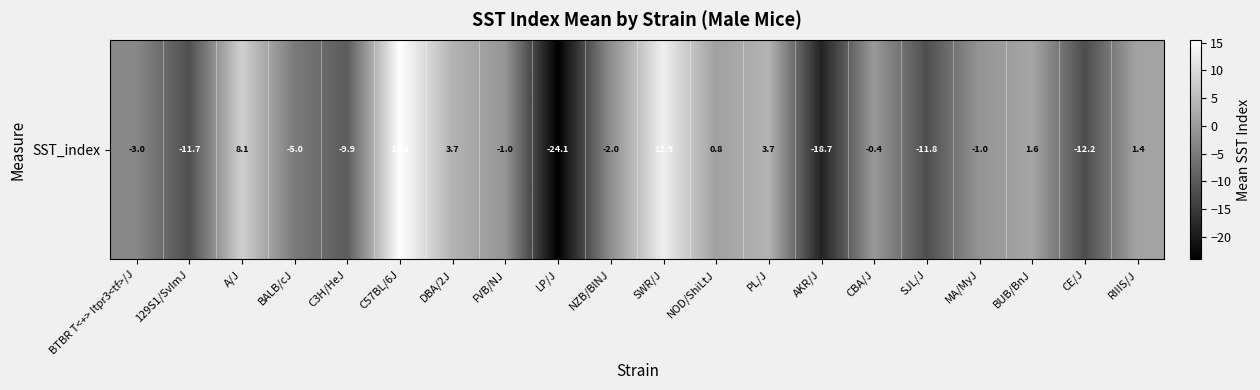

Reading left to right, list all the values displayed in this chart.

BTBR T<+> Itpr3<tf>/J=-3.0	129S1/SvImJ=-11.7	A/J=8.1	BALB/cJ=-5.0	C3H/HeJ=-9.9	C57BL/6J=15.5	DBA/2J=3.7	FVB/NJ=-1.0	LP/J=-24.1	NZB/BlNJ=-2.0	SWR/J=12.9	NOD/ShiLtJ=0.8	PL/J=3.7	AKR/J=-18.7	CBA/J=-0.4	SJL/J=-11.8	MA/MyJ=-1.0	BUB/BnJ=1.6	CE/J=-12.2	RIIIS/J=1.4